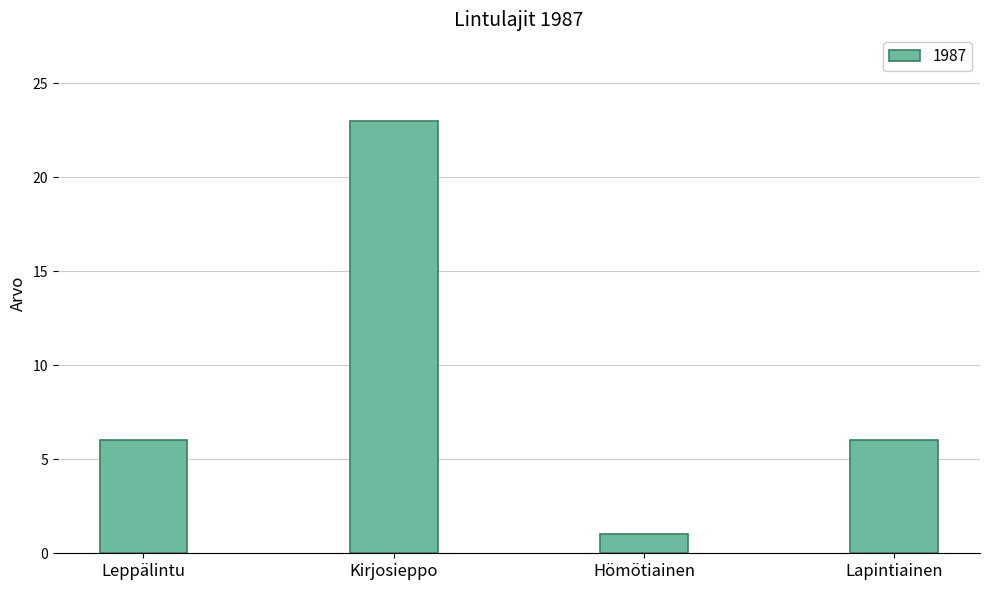

True or false: the data shows 6 at Leppälintu.

True